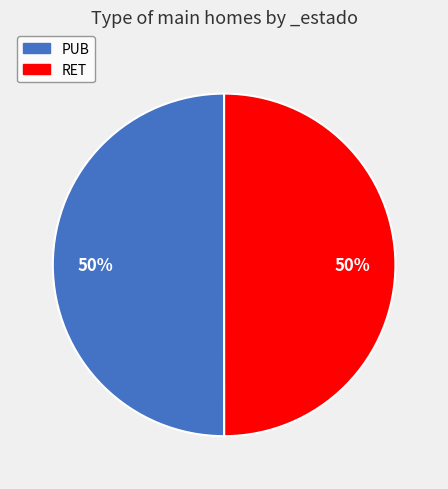

Is it true that PUB is 50% of the pie?

True